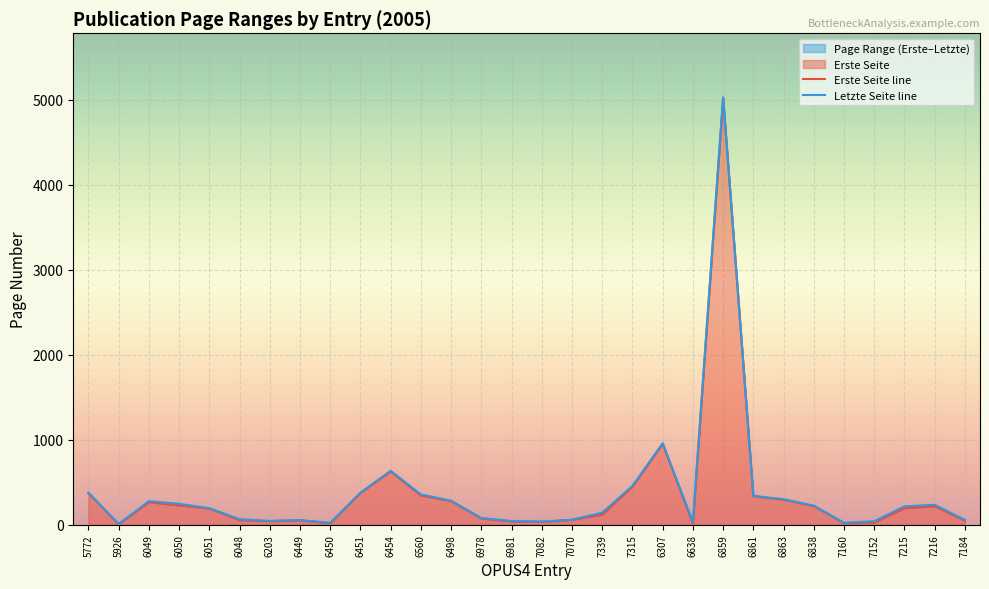

What is the difference between the maximum and minimum values in the Letzte Seite line series?

5017